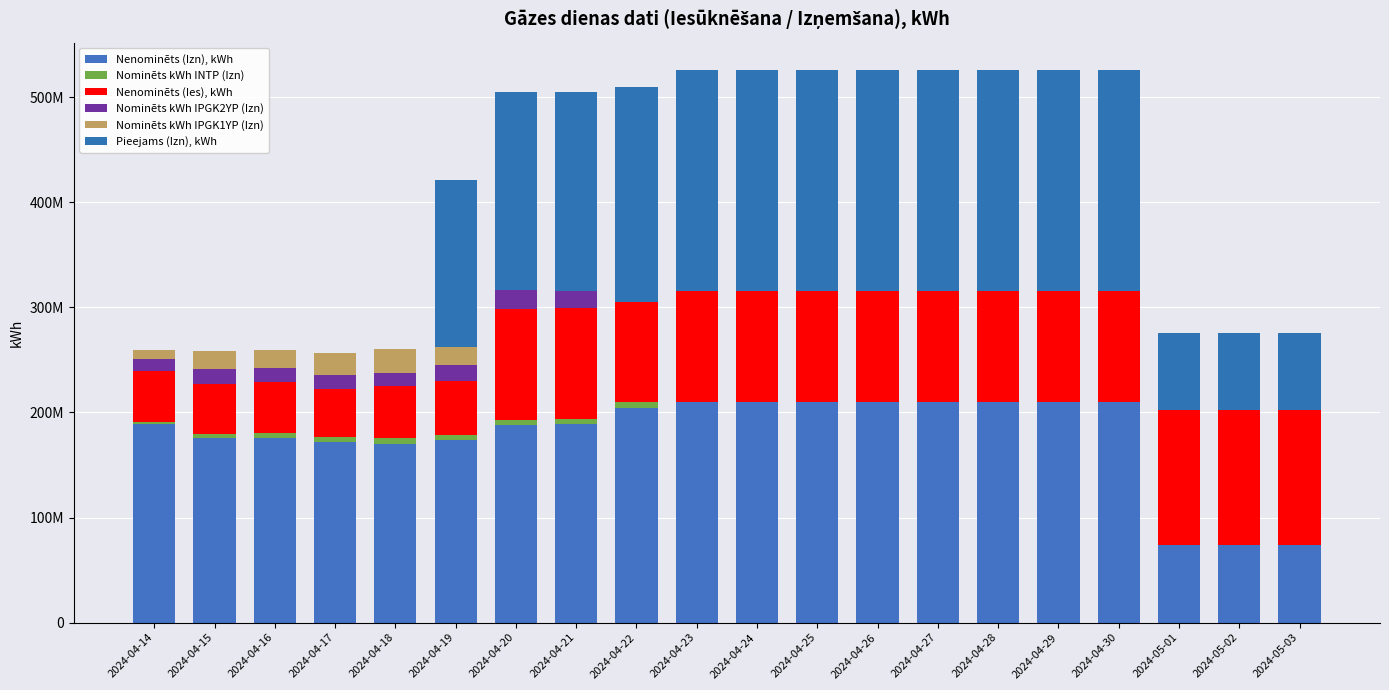

Are the bars grouped side by side (vs. stacked)?

No